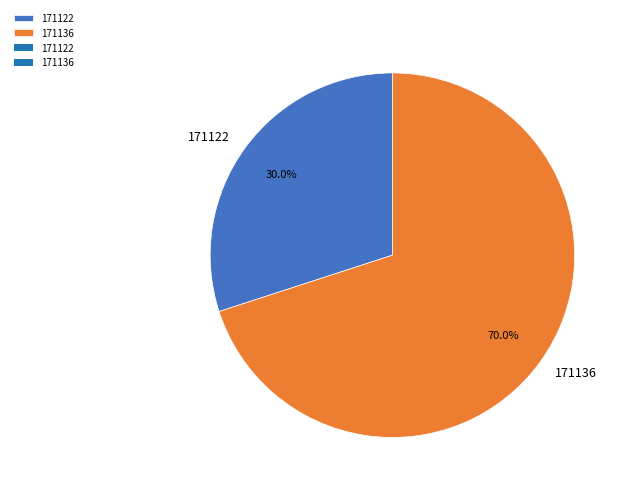

To the nearest percent, what percentage of the pie is 171122?

30%